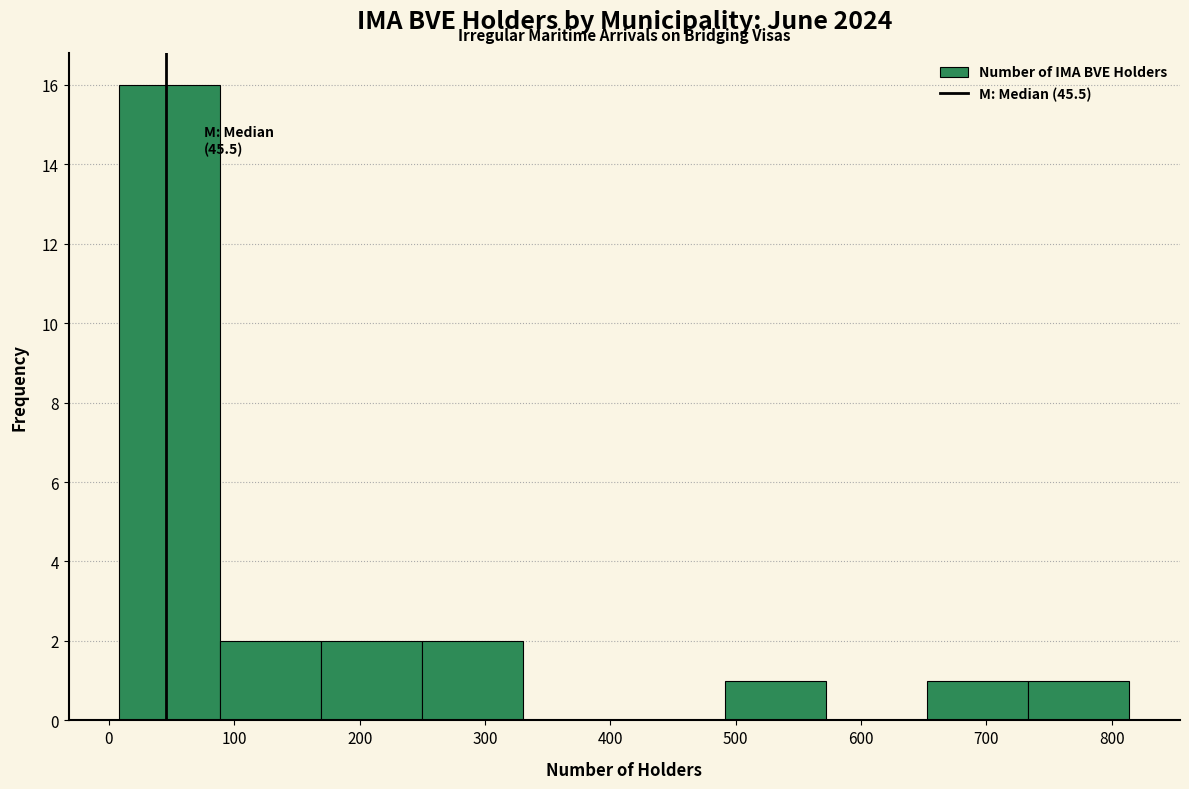

Which range on the x-axis has the tallest bar?

10 to 90